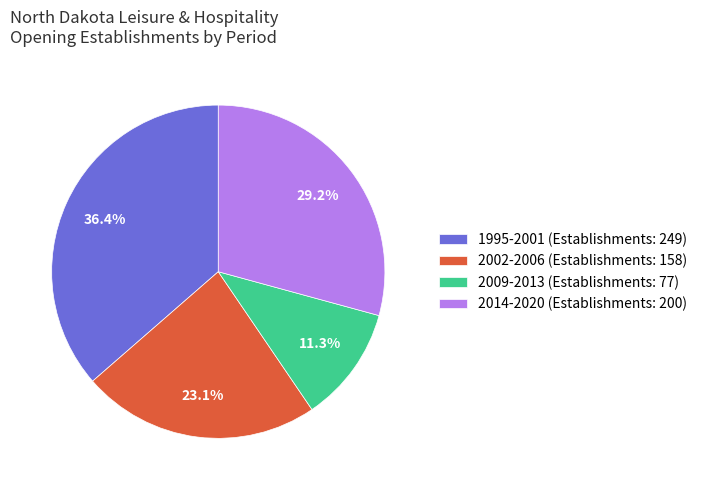

What is the total percentage of 2002-2006 (Establishments: 158) and 1995-2001 (Establishments: 249)?

59.5%